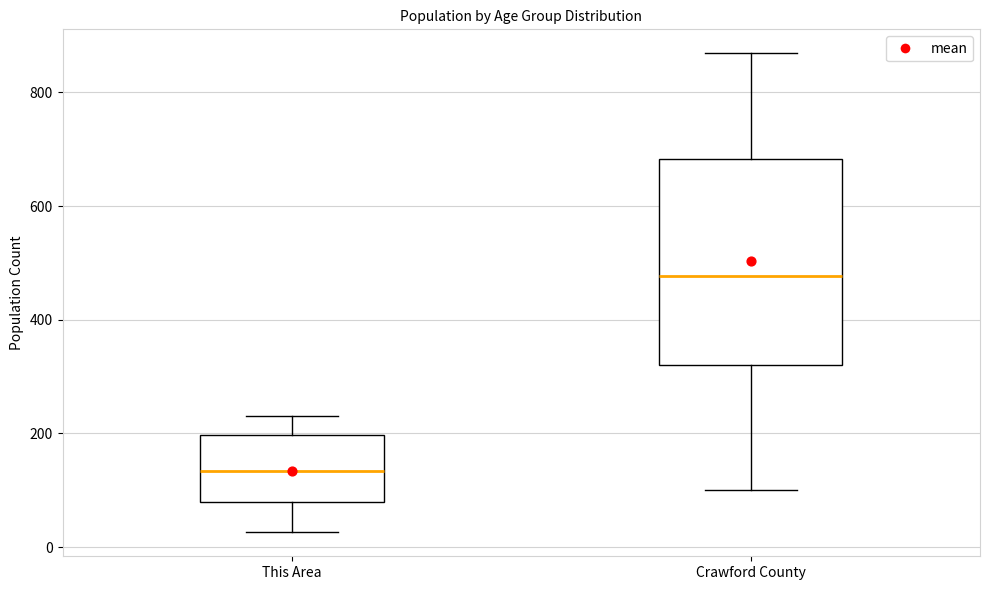

Which box is the tallest, from its lower edge to its upper edge?

Crawford County